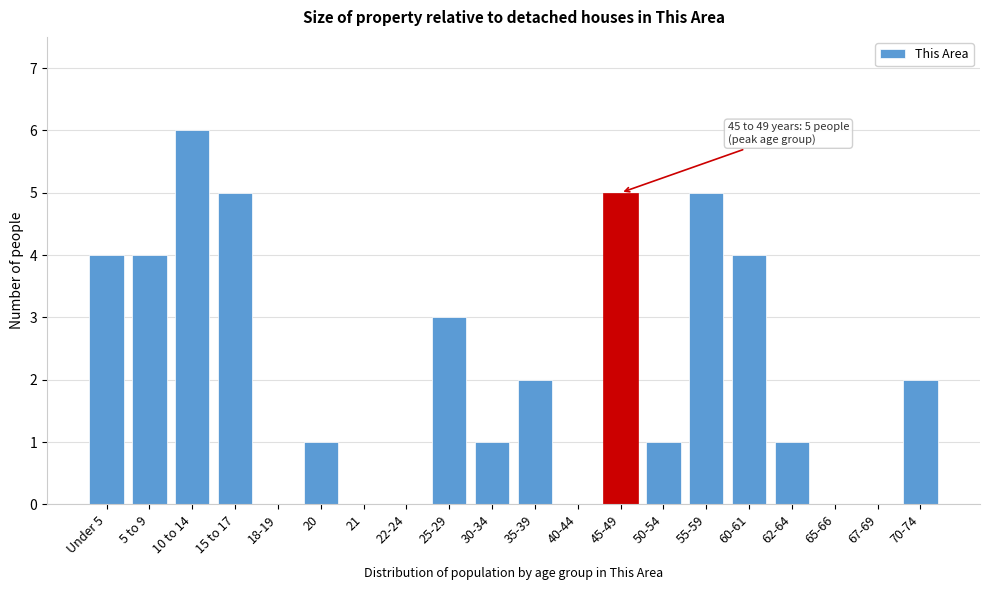

Reading left to right, transcribe all the data shown in this chart.

Under 5=4	5 to 9=4	10 to 14=6	15 to 17=5	18-19=0	20=1	21=0	22-24=0	25-29=3	30-34=1	35-39=2	40-44=0	45-49=5	50-54=1	55-59=5	60-61=4	62-64=1	65-66=0	67-69=0	70-74=2